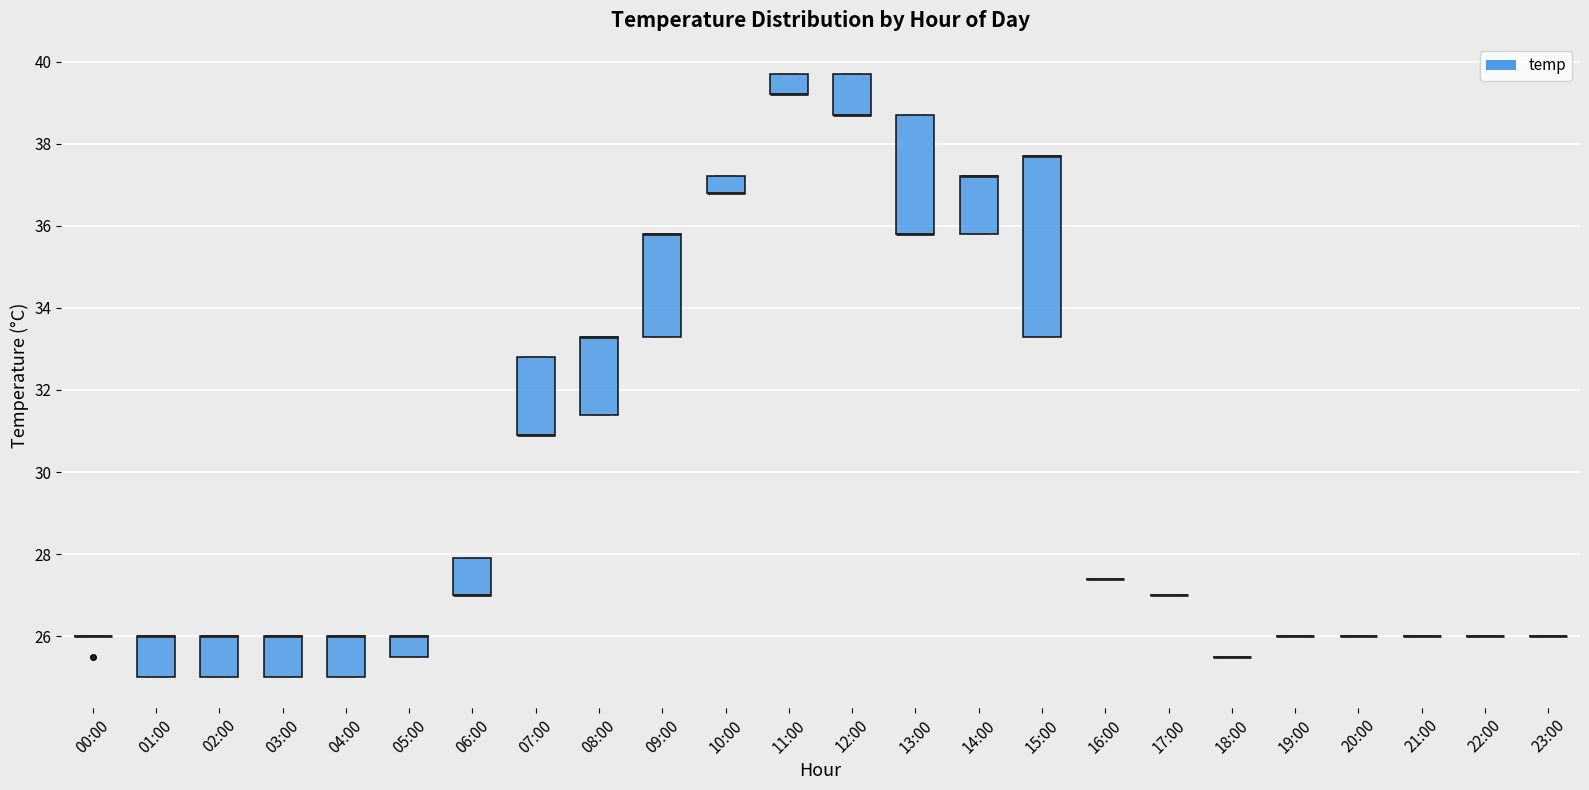

Comparing the boxes themselves (not the whiskers), which one is the tallest?

15:00